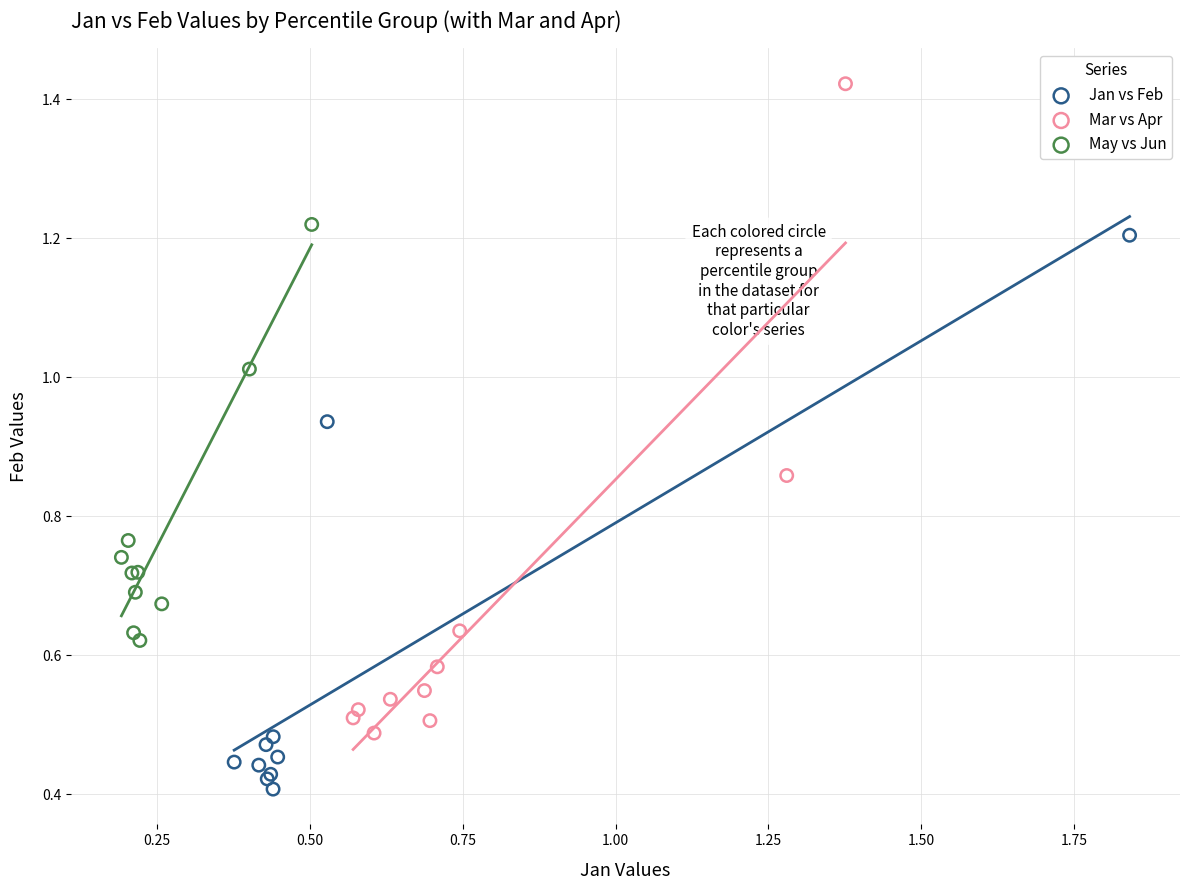

Which series contains the lowest Y value?

Jan vs Feb